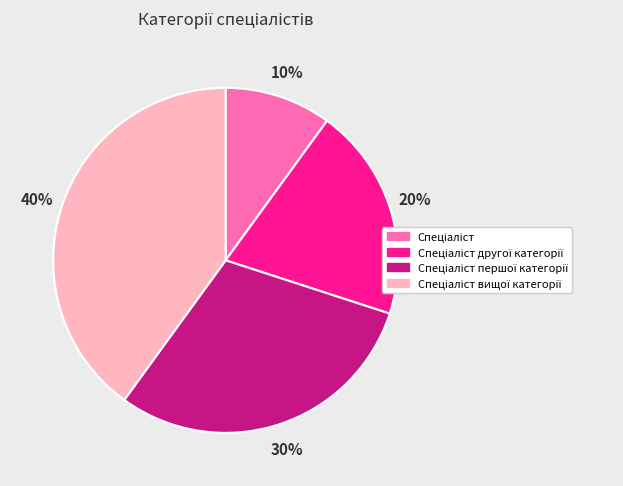

To the nearest percent, what is the difference between the largest and smallest slice percentages?

30%